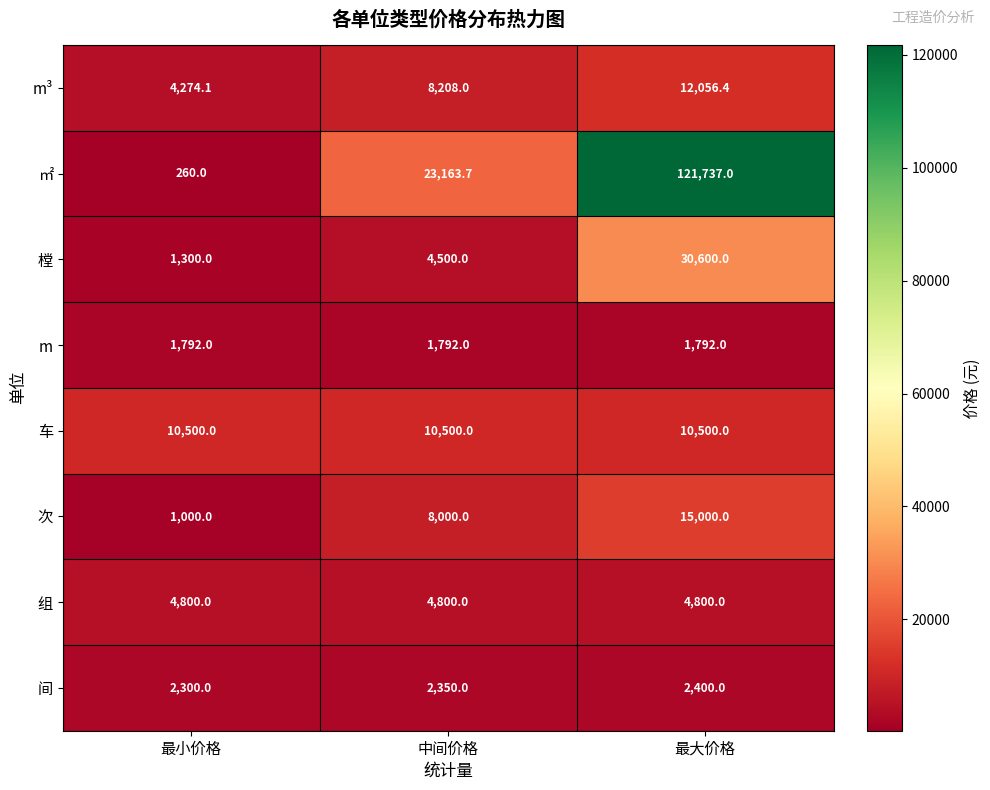

Reading right to left, transcribe all the data shown in this chart.

m³: 最大价格=12056.4	中间价格=8208.0	最小价格=4274.1
㎡: 最大价格=121737.0	中间价格=23163.7	最小价格=260.0
樘: 最大价格=30600.0	中间价格=4500.0	最小价格=1300.0
m: 最大价格=1792.0	中间价格=1792.0	最小价格=1792.0
车: 最大价格=10500.0	中间价格=10500.0	最小价格=10500.0
次: 最大价格=15000.0	中间价格=8000.0	最小价格=1000.0
组: 最大价格=4800.0	中间价格=4800.0	最小价格=4800.0
间: 最大价格=2400.0	中间价格=2350.0	最小价格=2300.0